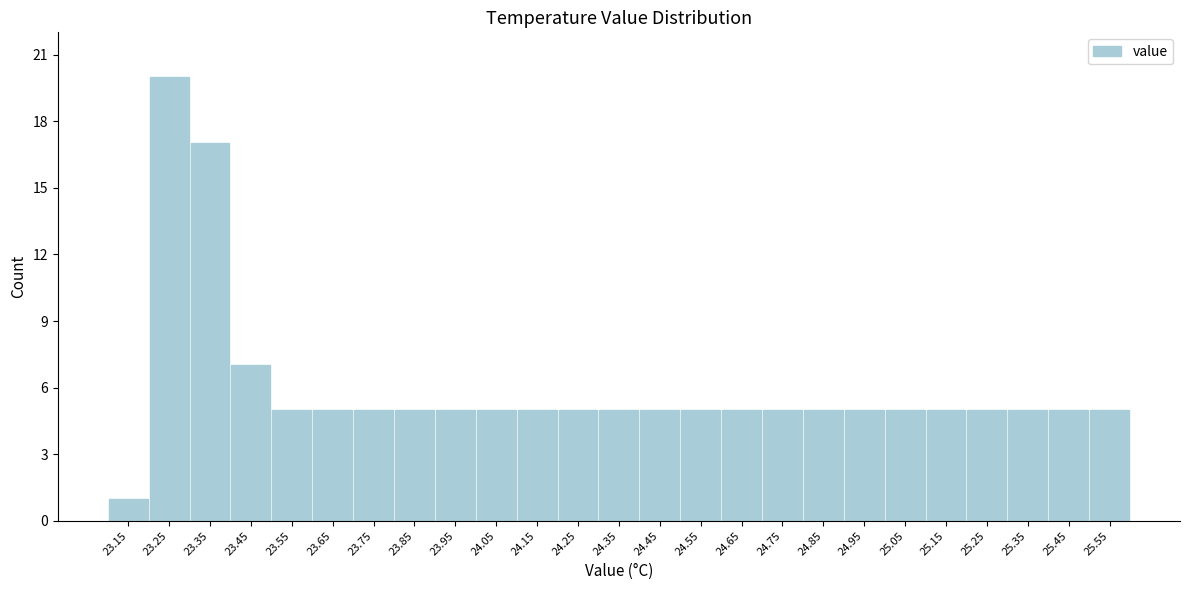

Reading left to right, list every bar in this chart as the range it spans on the x-axis followed by its height. The values are not printed on the chart, so give them approximately, as read against the axis.

23.1 to 23.2: 1
23.2 to 23.3: 20
23.3 to 23.4: 17
23.4 to 23.5: 7
23.5 to 23.6: 5
23.6 to 23.7: 5
23.7 to 23.8: 5
23.8 to 23.9: 5
23.9 to 24.0: 5
24.0 to 24.1: 5
24.1 to 24.2: 5
24.2 to 24.3: 5
24.3 to 24.4: 5
24.4 to 24.5: 5
24.5 to 24.6: 5
24.6 to 24.7: 5
24.7 to 24.8: 5
24.8 to 24.9: 5
24.9 to 25.0: 5
25.0 to 25.1: 5
25.1 to 25.2: 5
25.2 to 25.3: 5
25.3 to 25.4: 5
25.4 to 25.5: 5
25.5 to 25.6: 5